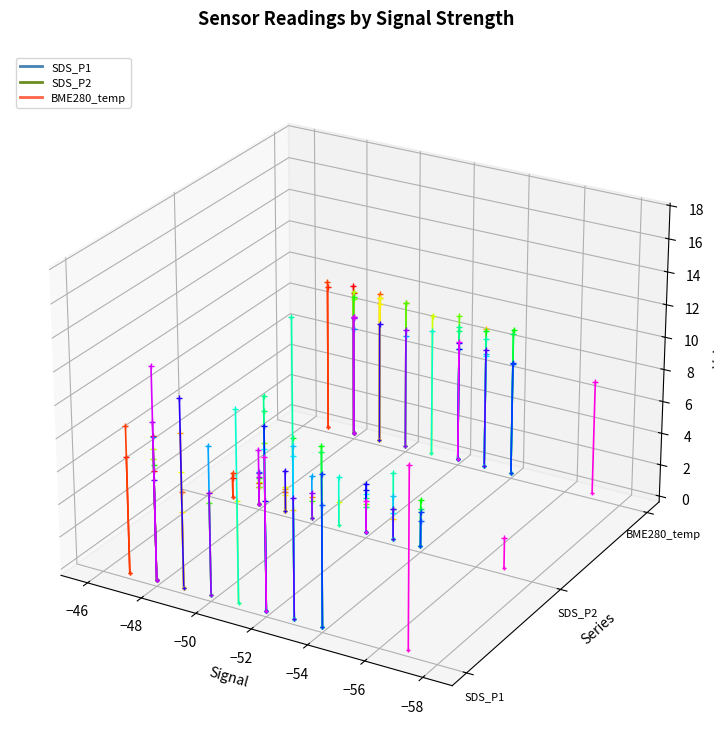

List the series in order of their peak value, highest first.

BME280_temp, SDS_P1, SDS_P2